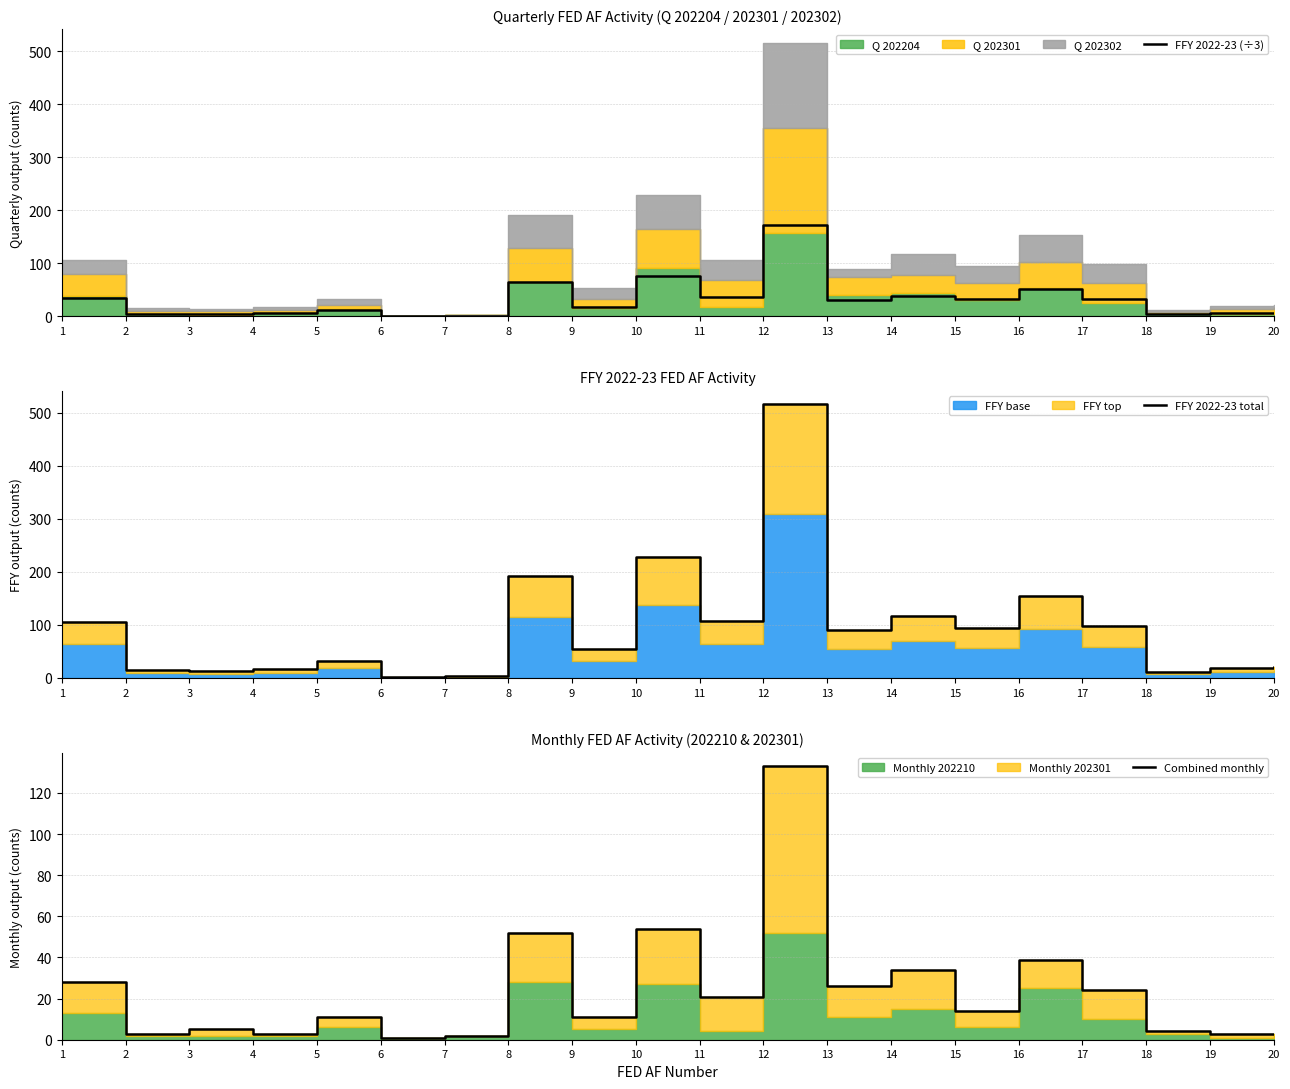

Is it true that Combined monthly equals 3.0 at 19?

True